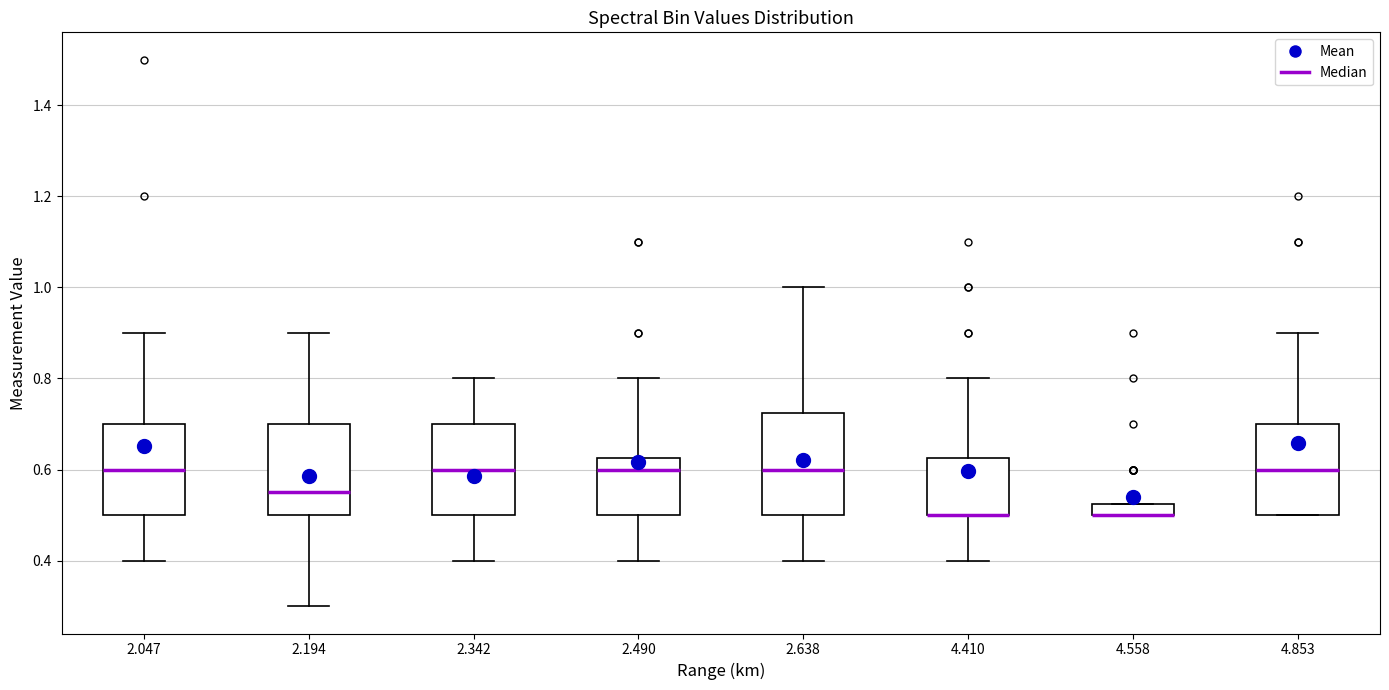

Comparing the boxes themselves (not the whiskers), which one is the tallest?

2.638